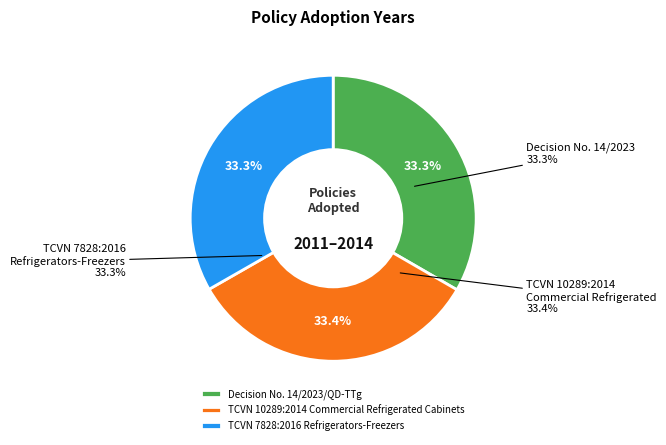

How much of the chart is everything except Decision No. 14/2023/QD-TTg?

66.7%